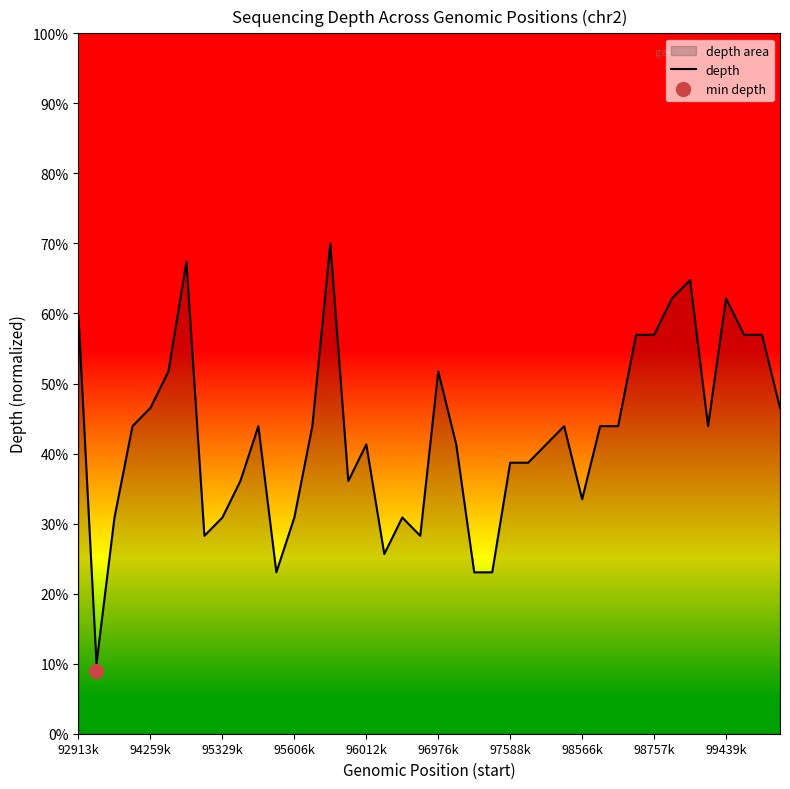

The value of depth at 95606k is 46.2. True or false?

False